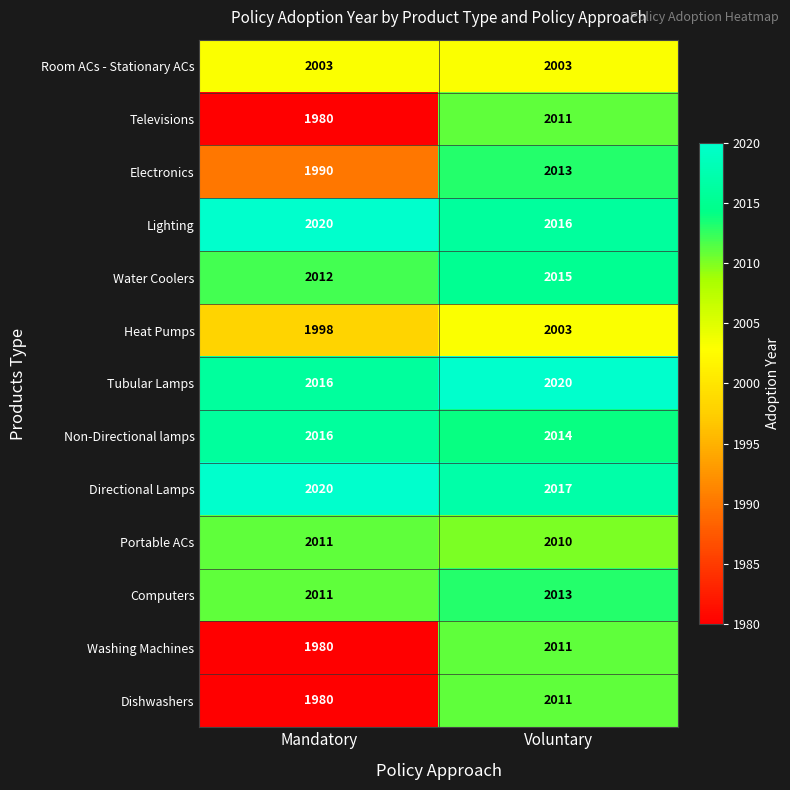

What is the maximum value shown in the chart?

2020